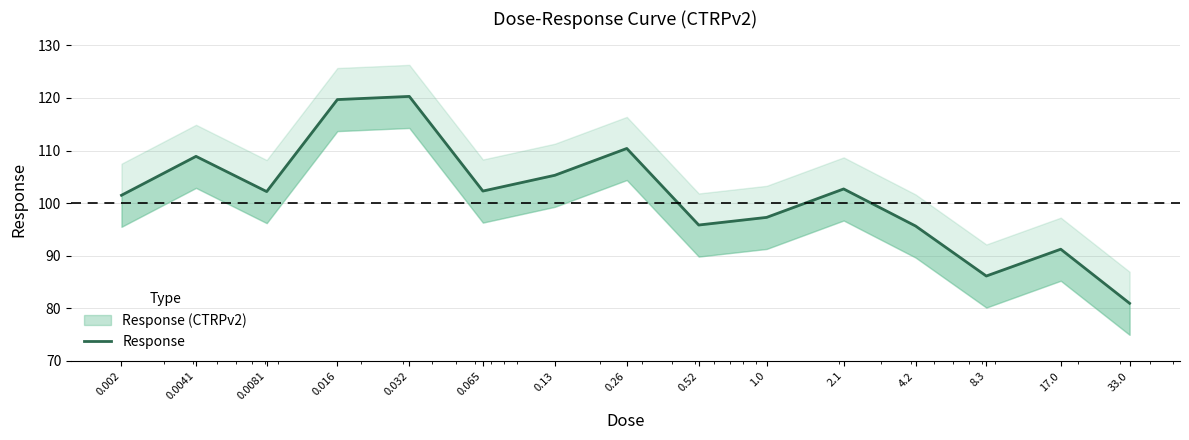

What is the average value?

101.4